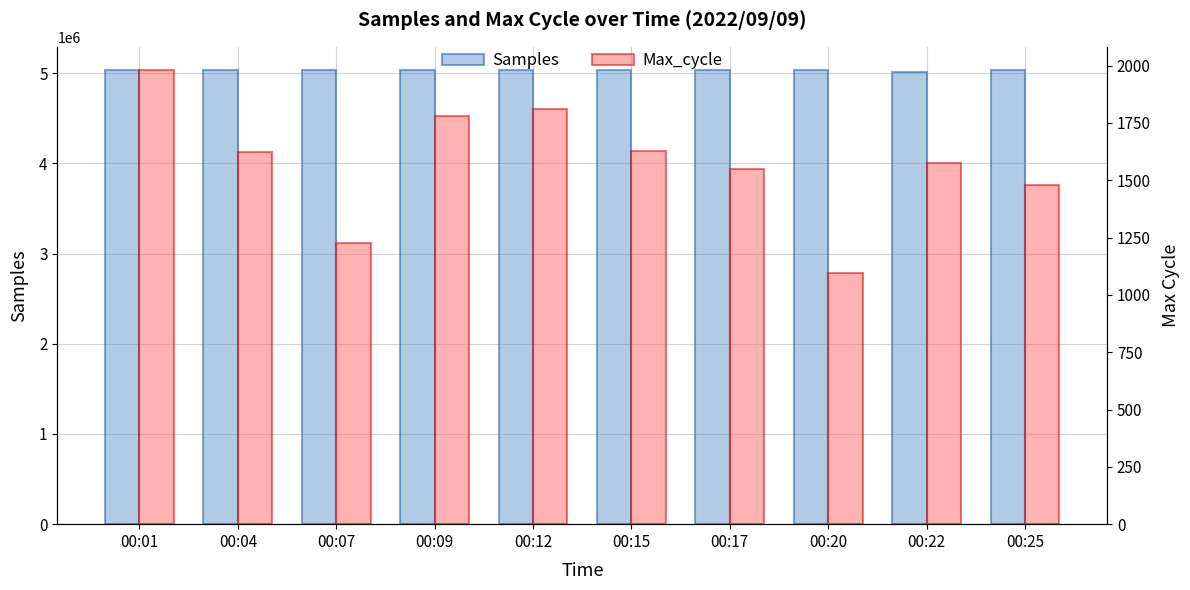

What is the total value across all series at 00:04?

5034057